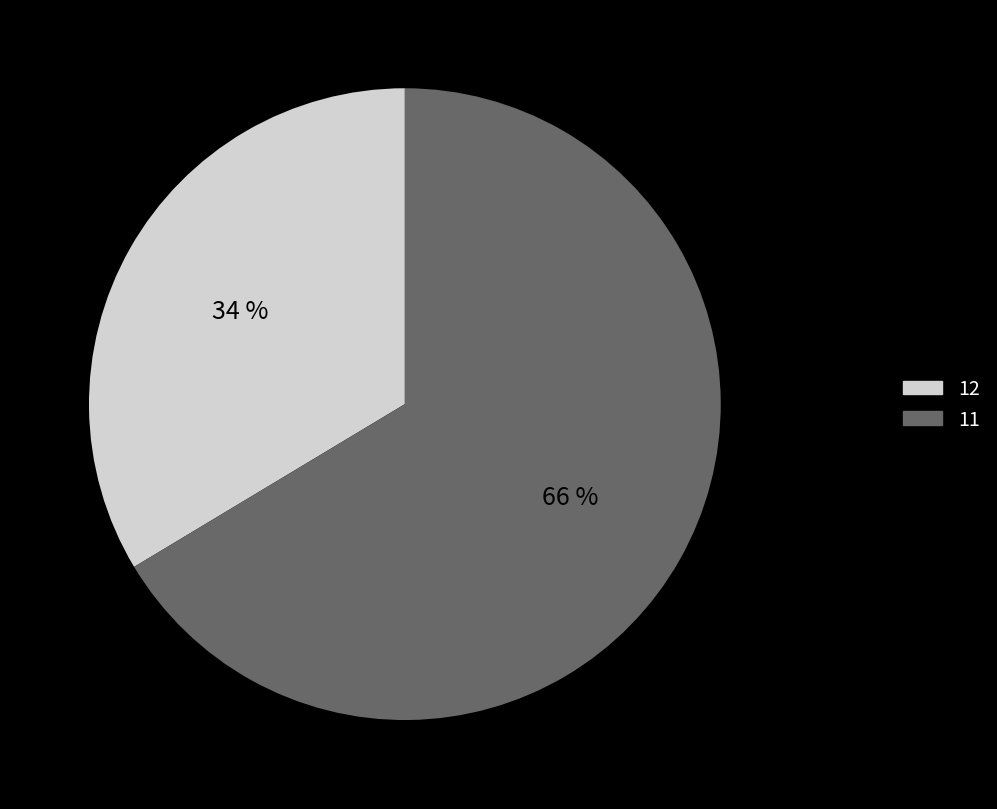

What is the majority slice?

11